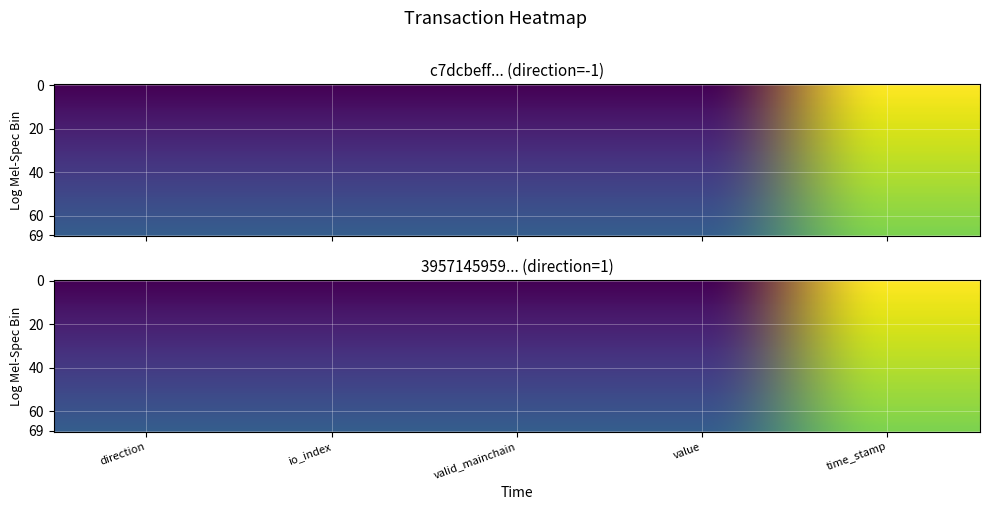

Reading left to right, what are all the values shown in this chart?

c7dcbeff13516138601fd84081a3e9fc1dee66d: direction=0.0	io_index=0.0	valid_mainchain=0.0	value=0.0	time_stamp=1.0
3957145959227bbad19db518998df6388a71013: direction=0.0	io_index=0.0	valid_mainchain=0.0	value=0.0	time_stamp=1.0